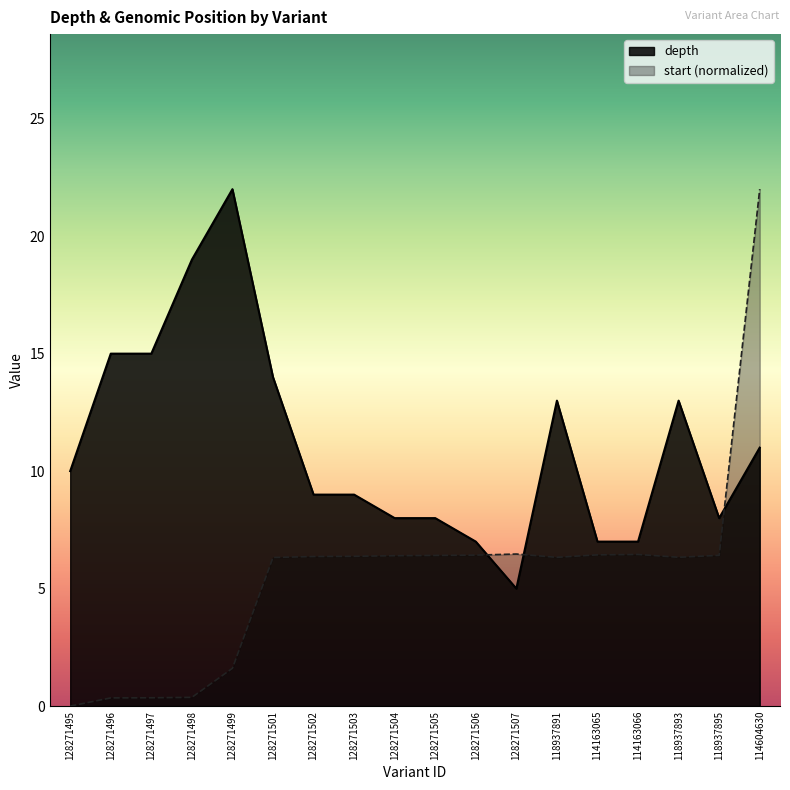

Which series has the largest total across all categories?

depth